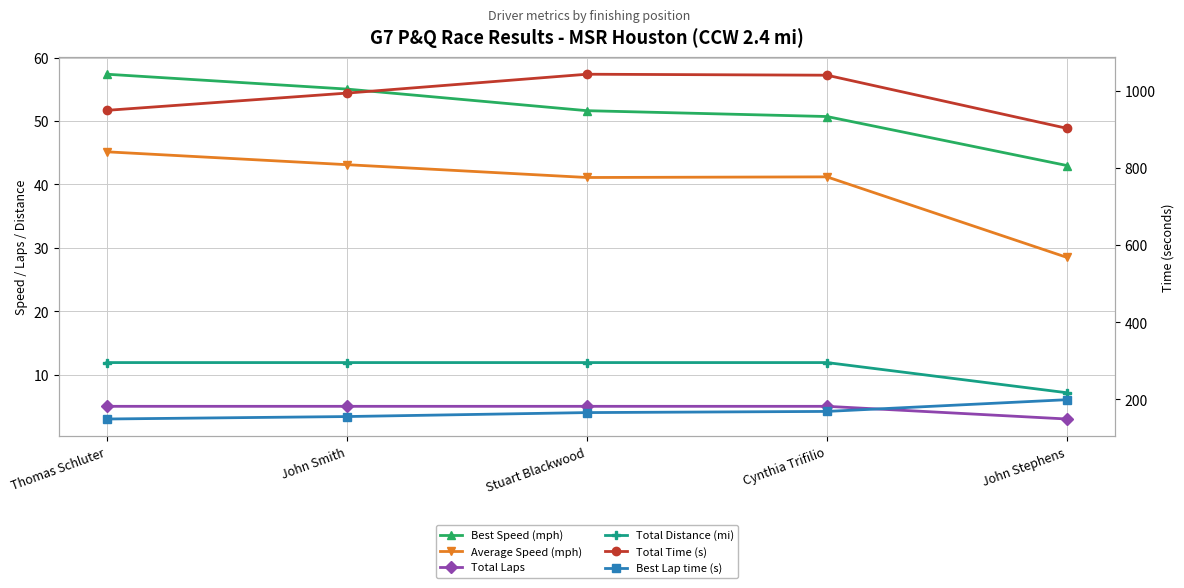

True or false: Total Distance (mi) and Best Lap time (s) intersect in this chart.

False